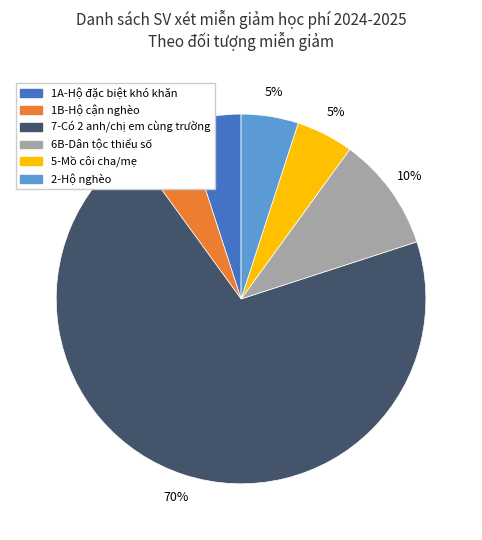

Count the number of slices in the pie.

6